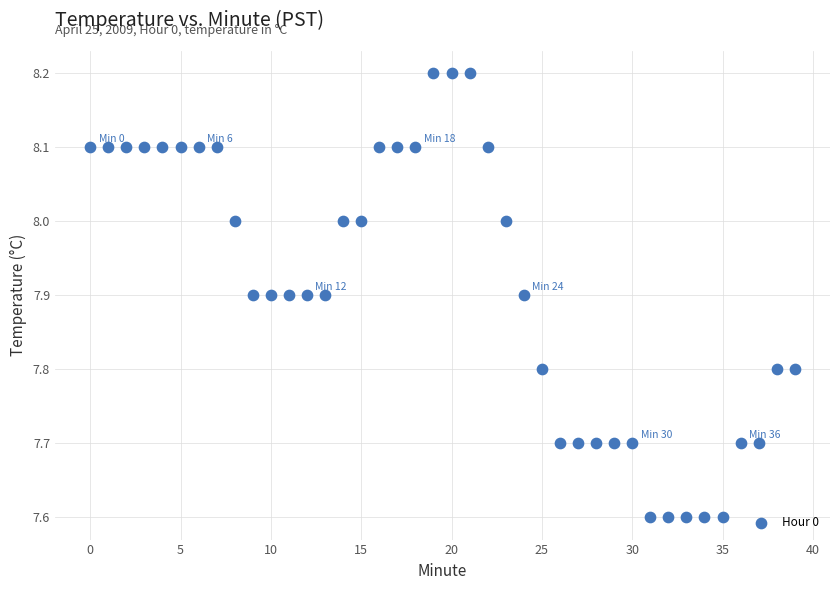

What is the range of Y values (max minus min)?

0.6